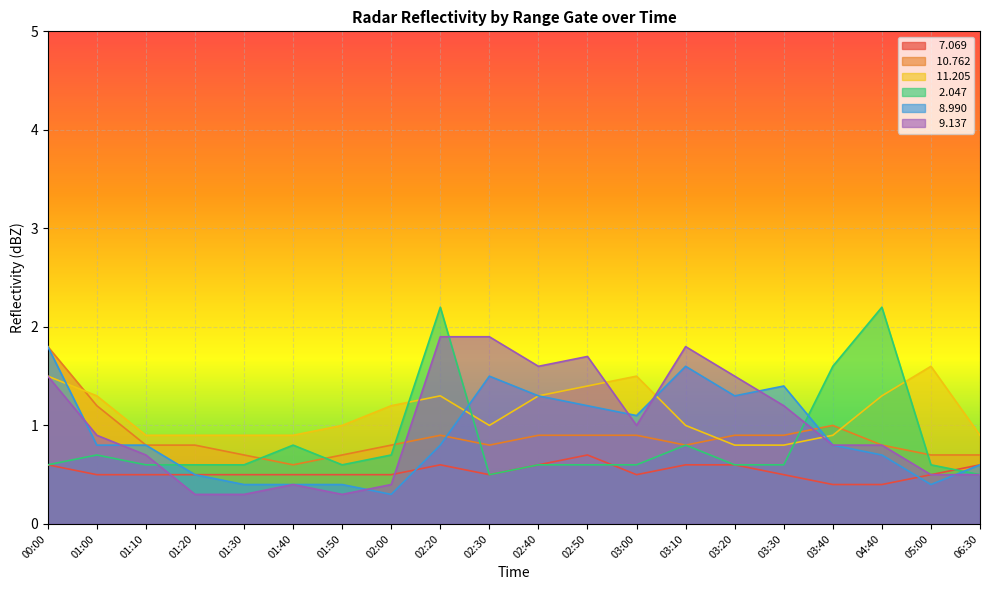

What is the difference between the second highest and minimum values in the   2.047 series?

1.7